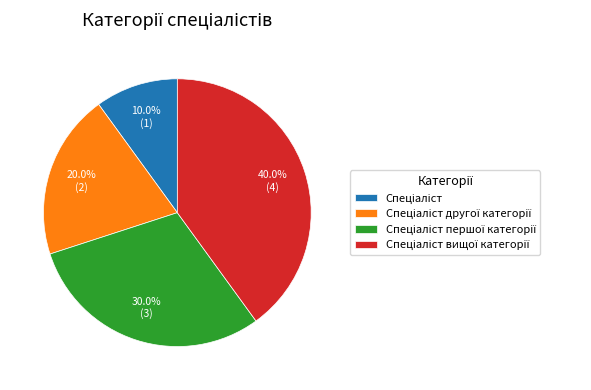

Is there a majority slice in this chart?

No